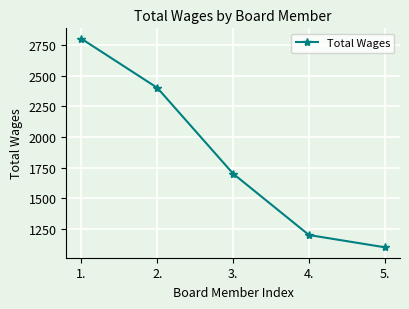

What is the sum of the values at 2. and 4.?

3600